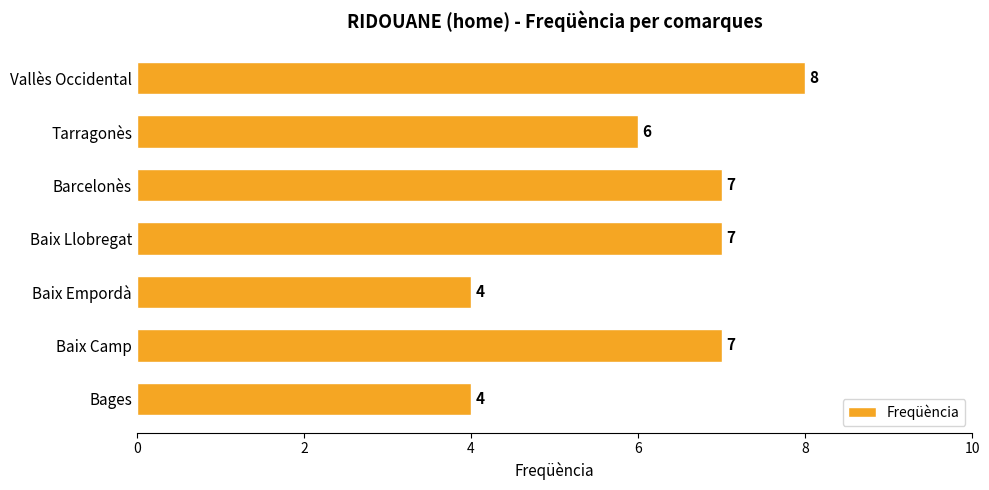

How many values are between 4 and 7?

6